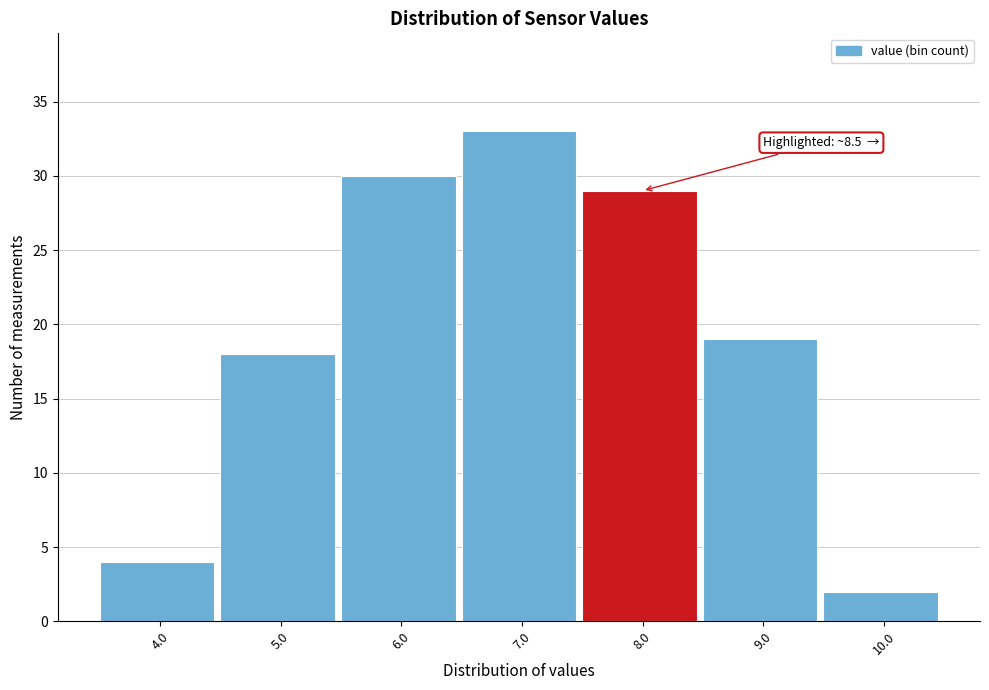

Reading left to right, extract all data points from this chart.

4.0=4	5.0=18	6.0=30	7.0=33	8.0=29	9.0=19	10.0=2